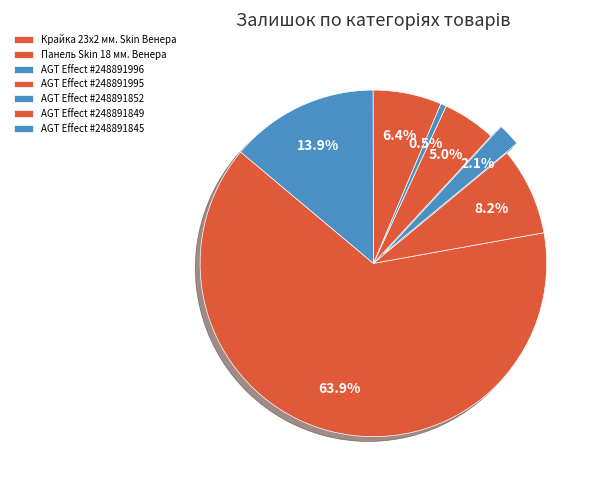

Rank the categories by value from highest to lowest.

Крайка 23x2 мм. Skin Венера, AGT Effect #248891845, Панель Skin 18 мм. Венера, AGT Effect #248891849, AGT Effect #248891995, AGT Effect #248891996, AGT Effect #248891852